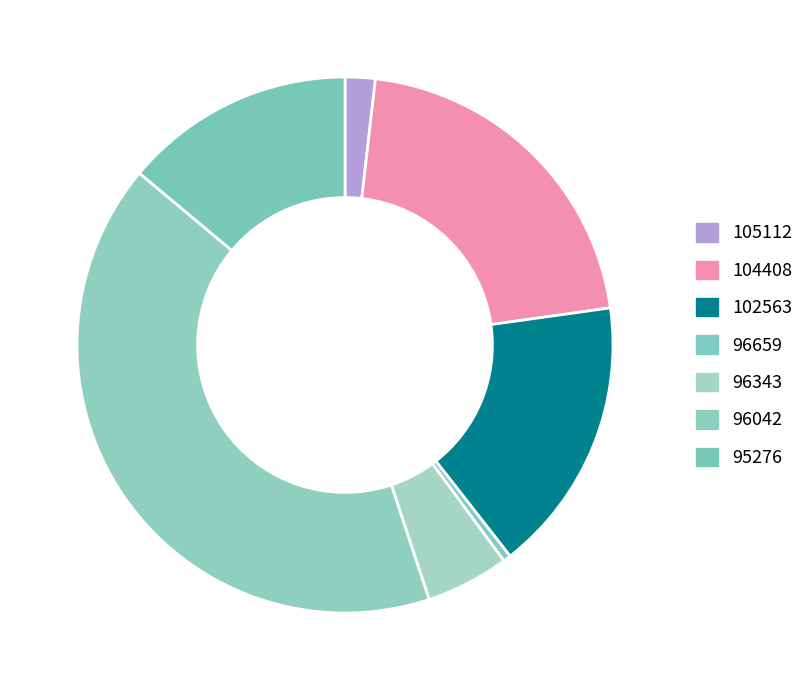

What portion of the pie excludes 102563?

83.3%